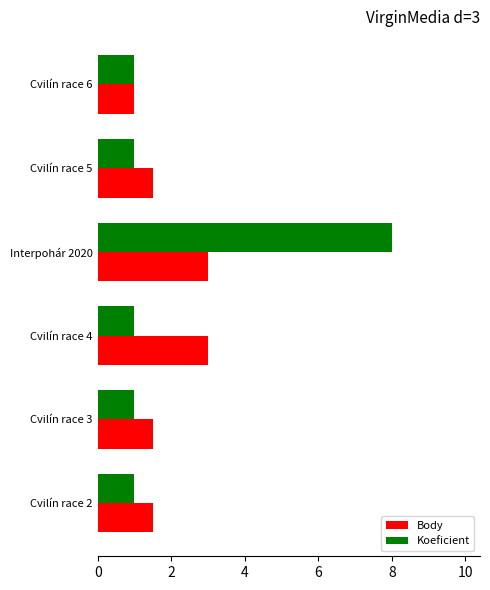

At which category is the sum across all series the highest?

Interpohár 2020